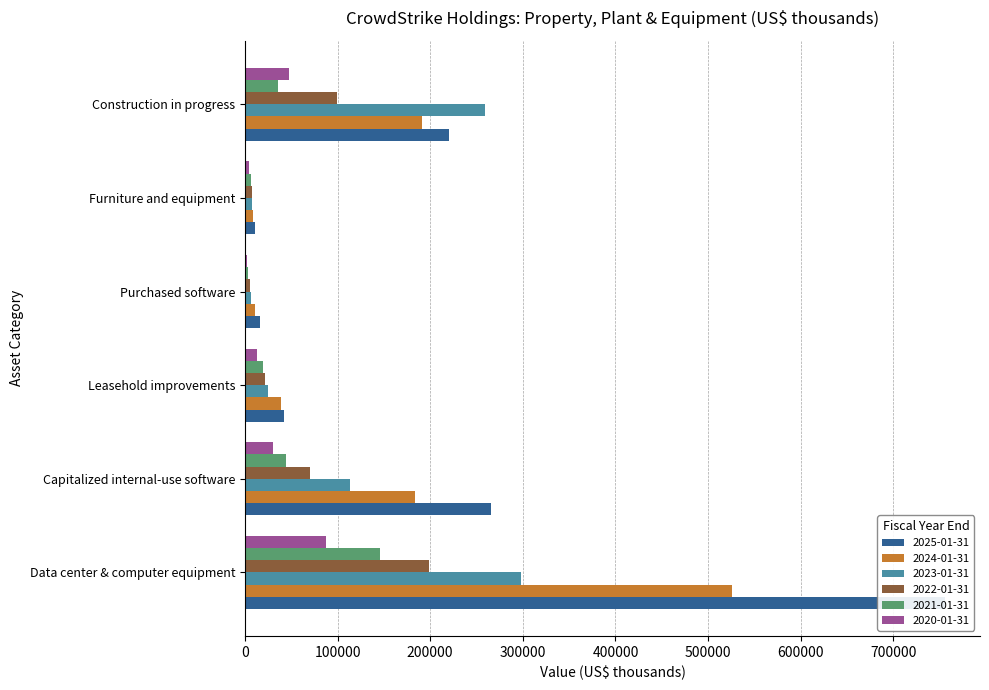

Which category has the lowest value across all series?

Purchased software